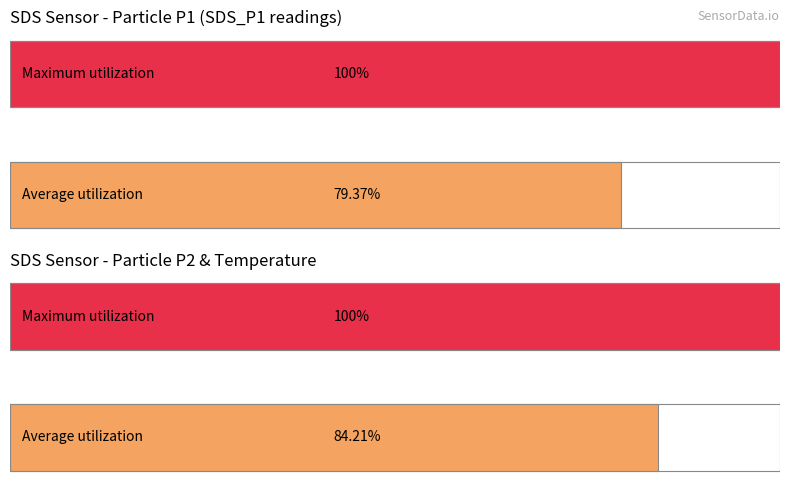

Which series changed the most between SDS_P1 and Max_cycle?

Maximum utilization